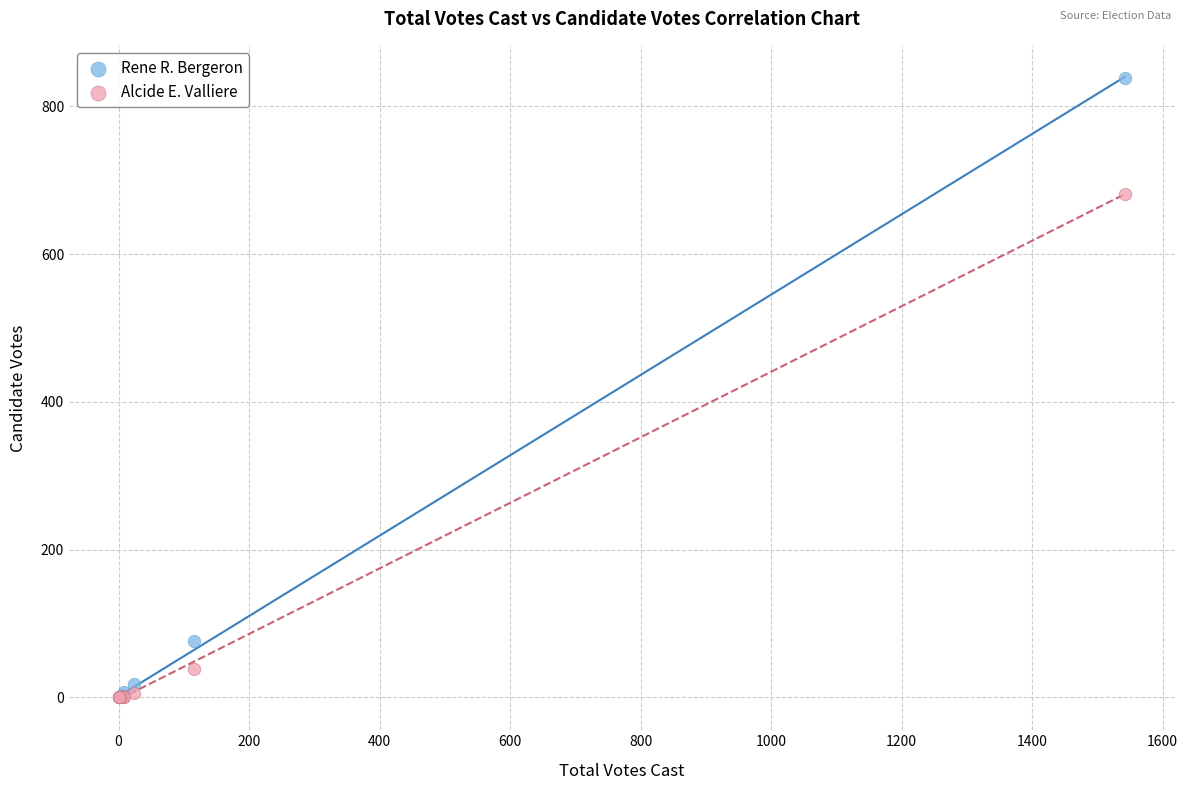

Which series has the widest spread of Y values?

Rene R. Bergeron